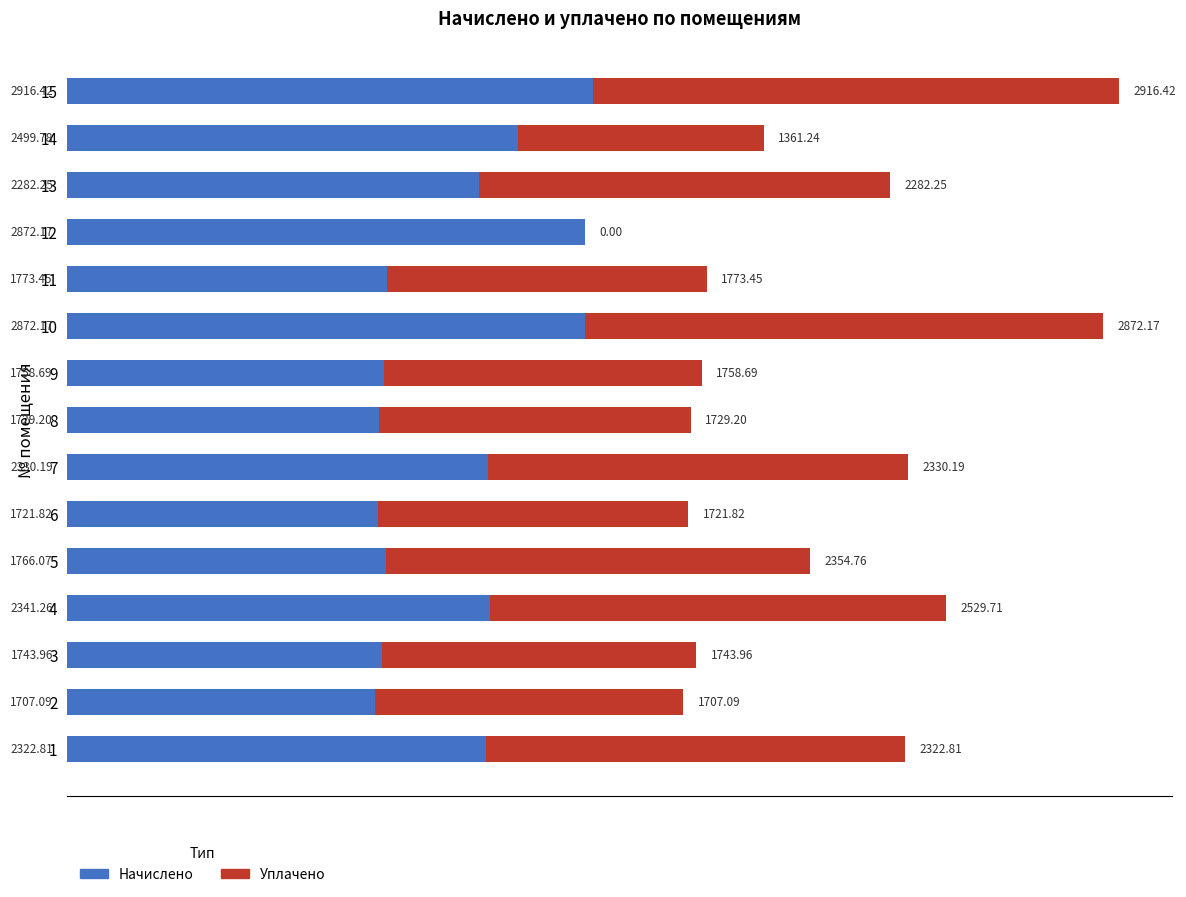

At which category is the sum across all series the highest?

15